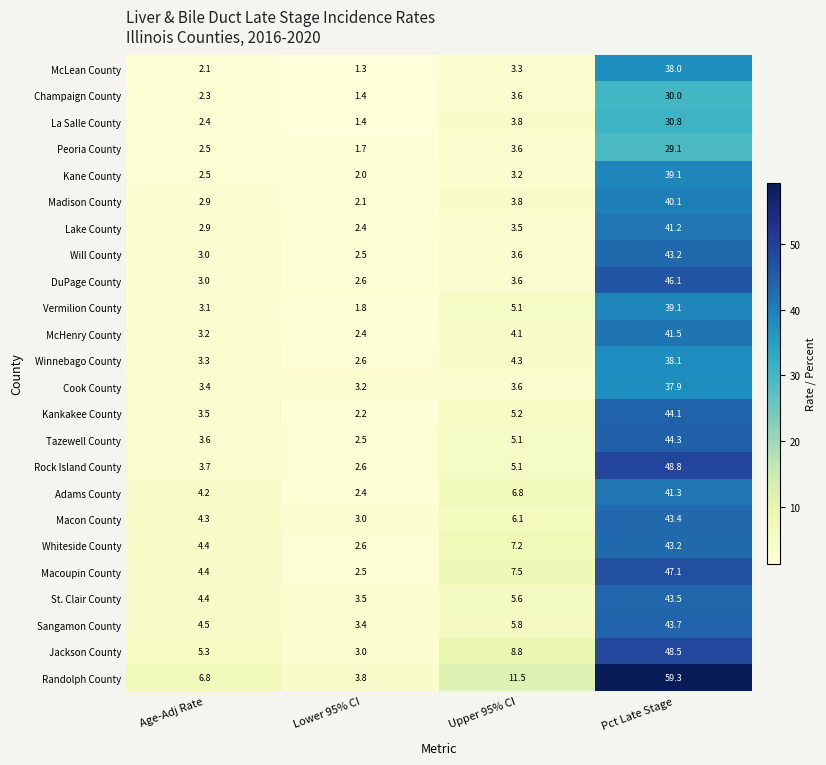

Which series has the largest total across all categories?

Randolph County